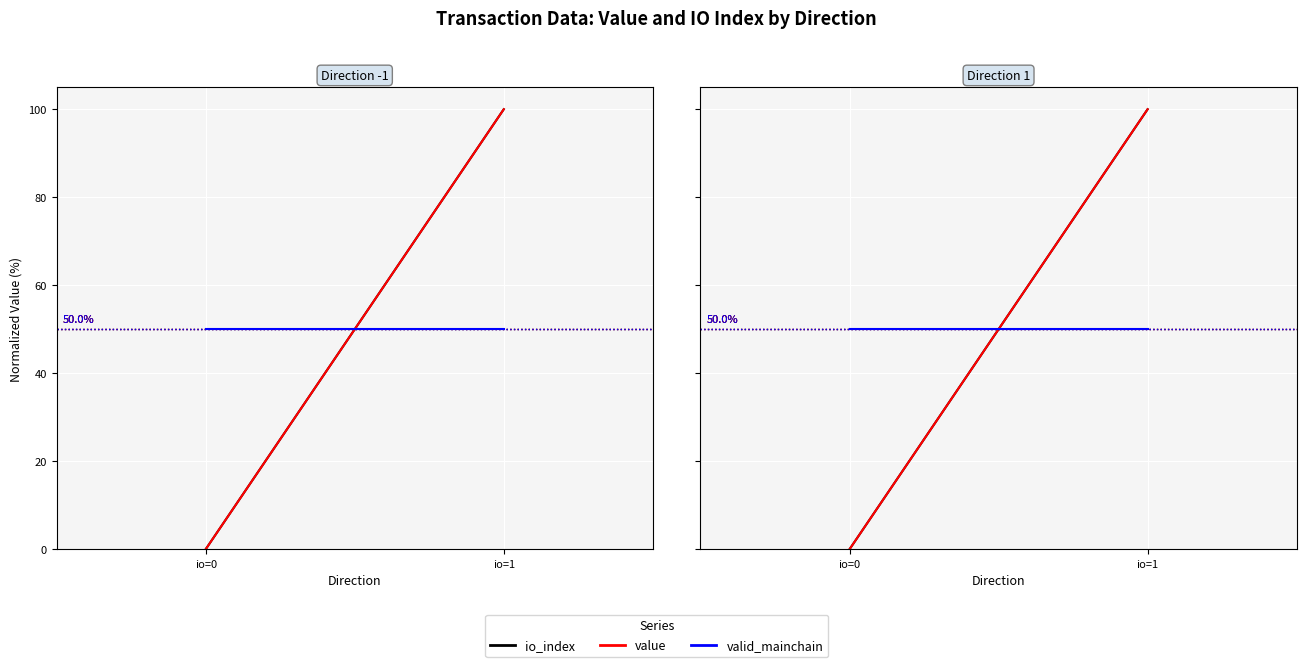

What is the value of the valid_mainchain point at the 2nd from the left?

50